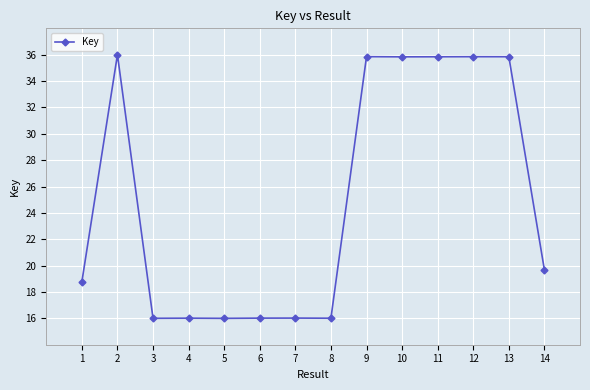

Does the chart have visible grid lines?

Yes